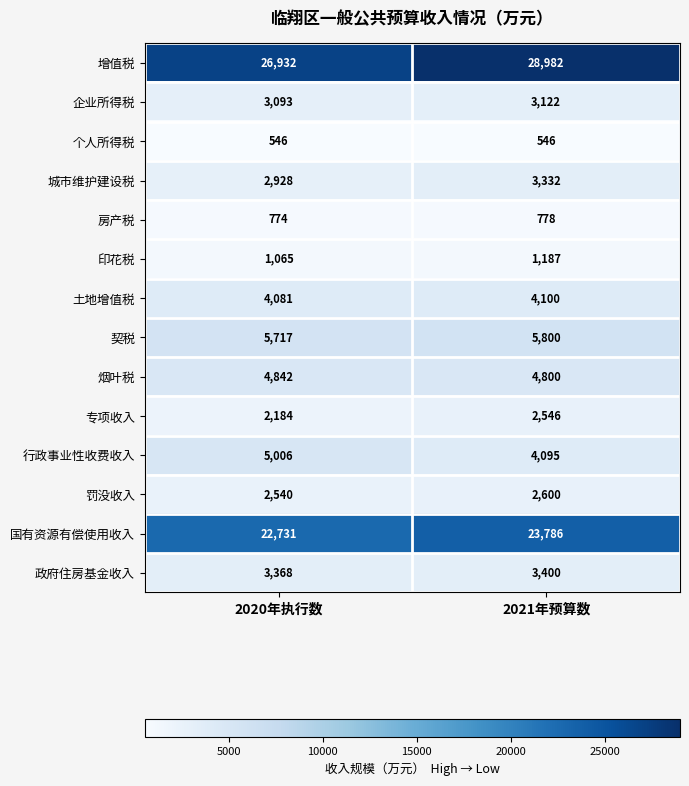

At which label is 房产税 closest to 776?

2020年执行数